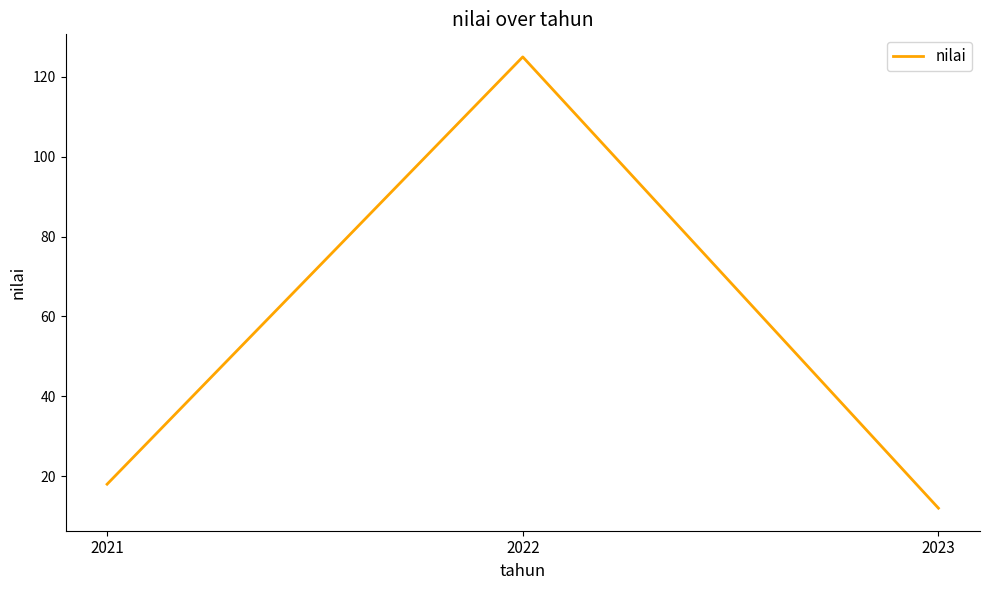

Reading left to right, extract all data points from this chart.

2021=18	2022=125	2023=12